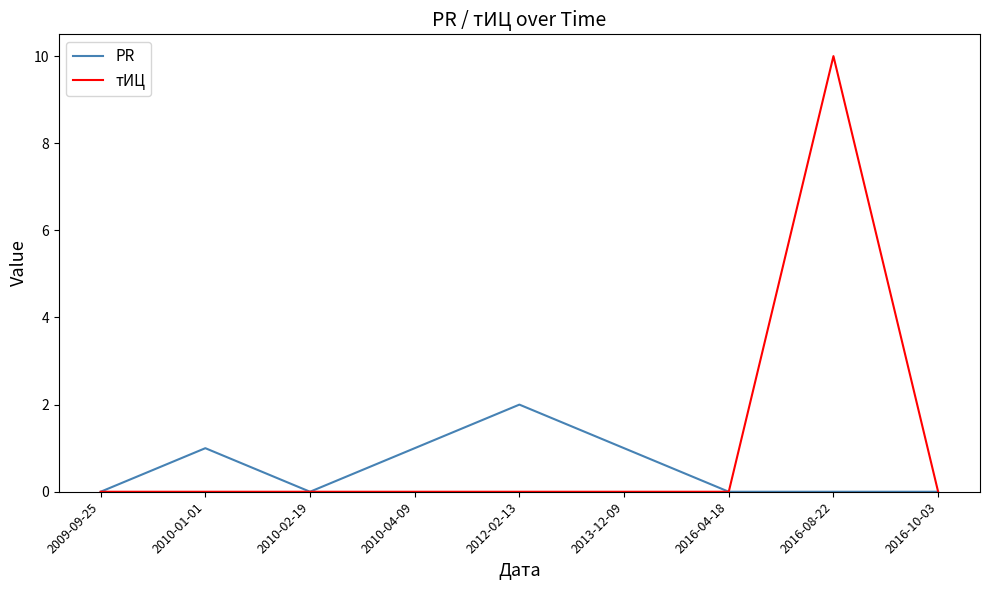

Which series changed the most between 2012-02-13 and 2016-08-22?

тИЦ